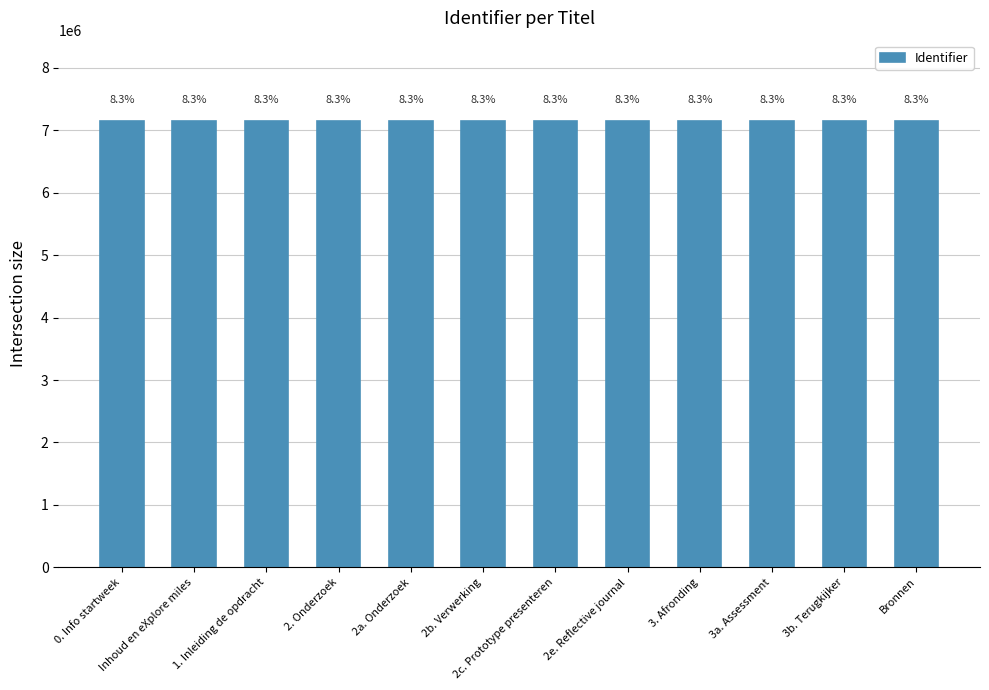

At which category does the chart reach its peak across all series?

Bronnen